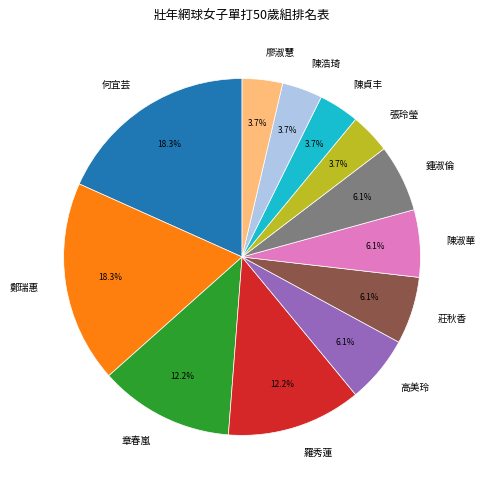

How many segments does this pie chart have?

12